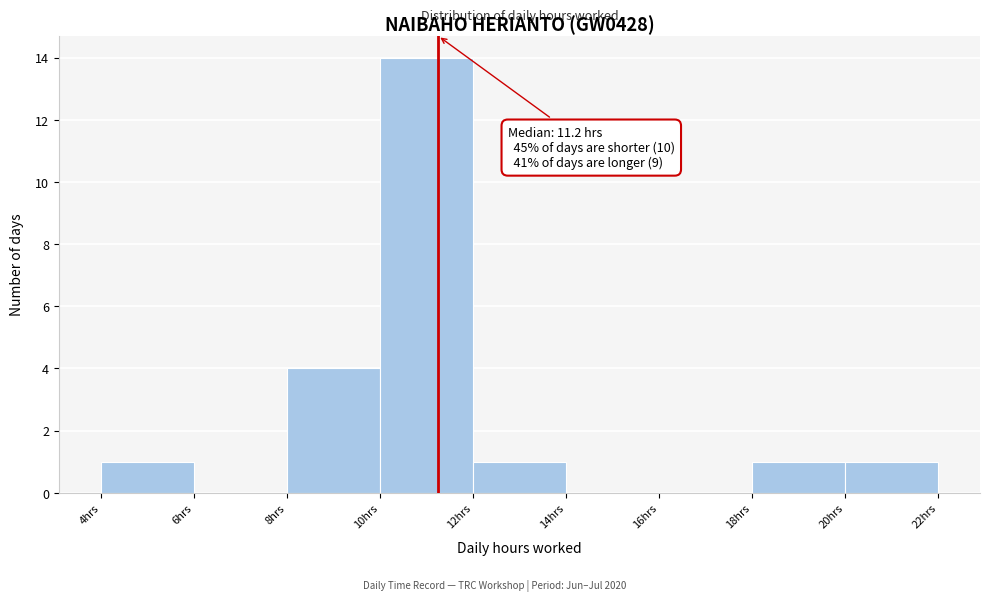

Over which range of the x-axis is the bar tallest?

10 to 12